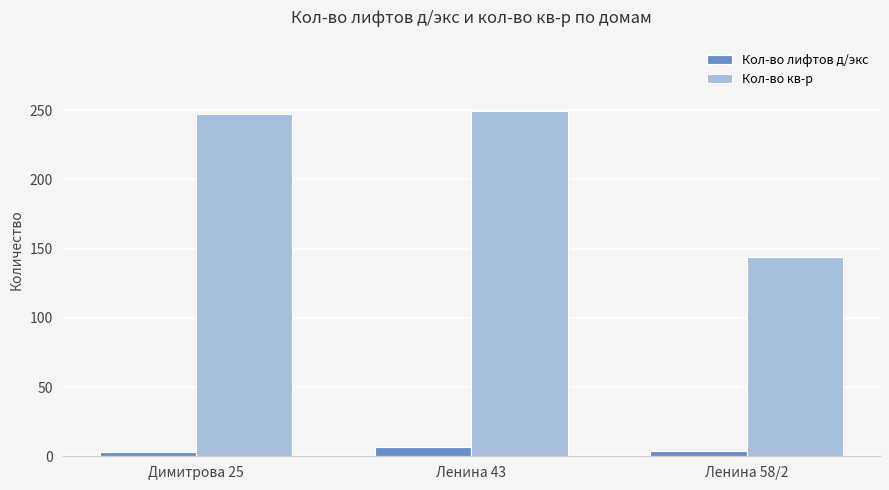

What is the maximum value for Кол-во лифтов д/экс?

7